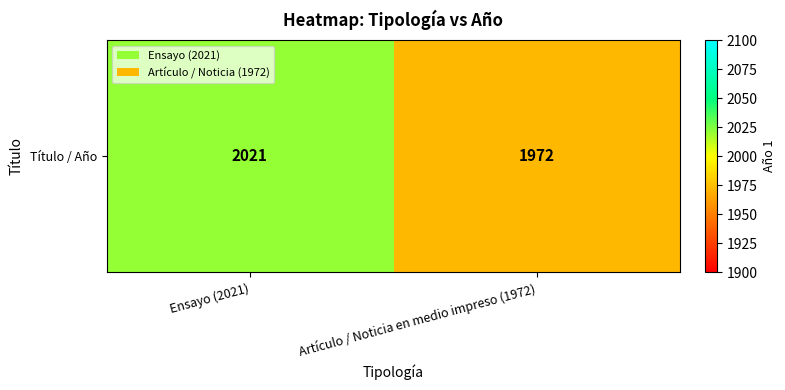

What is the approximate value at Ensayo (2021), to the nearest 5?

2020